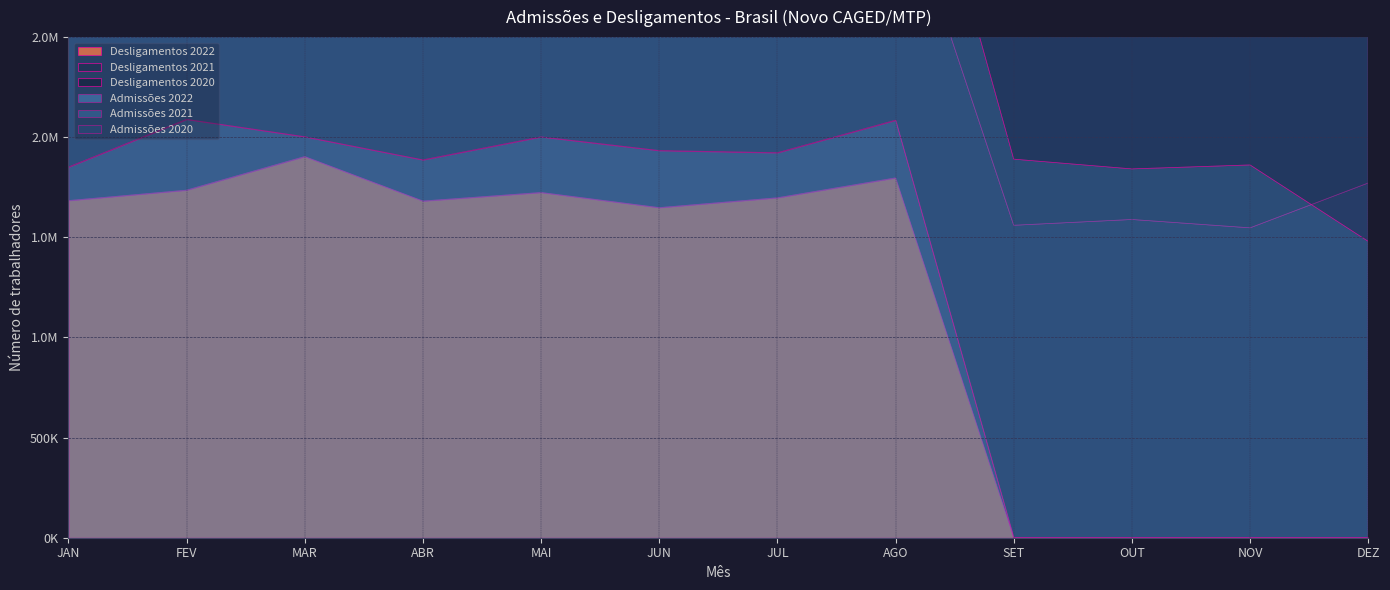

What position from the left is FEV?

2